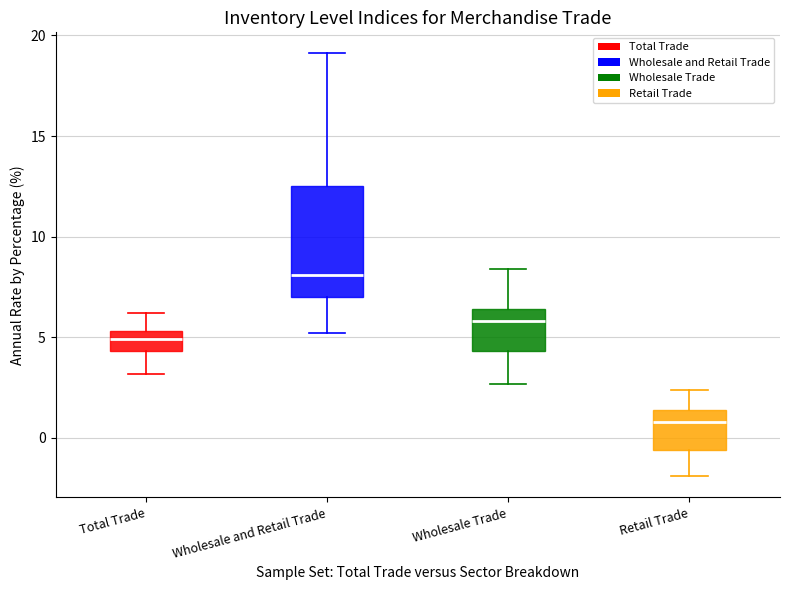

Reading left to right, transcribe this box plot: for each box, give where its median line is, the range the box spans, and where its two whiskers end, as read against the y-axis. The values are not printed on the chart, so give them approximately, as read against the axis.

Total Trade: median 5.0, box 4.5 to 5.5, whiskers 3.0 to 6.0
Wholesale and Retail Trade: median 8.0, box 7.0 to 12.5, whiskers 5.0 to 19.0
Wholesale Trade: median 6.0, box 4.5 to 6.5, whiskers 2.5 to 8.5
Retail Trade: median 1.0, box -0.5 to 1.5, whiskers -2.0 to 2.5